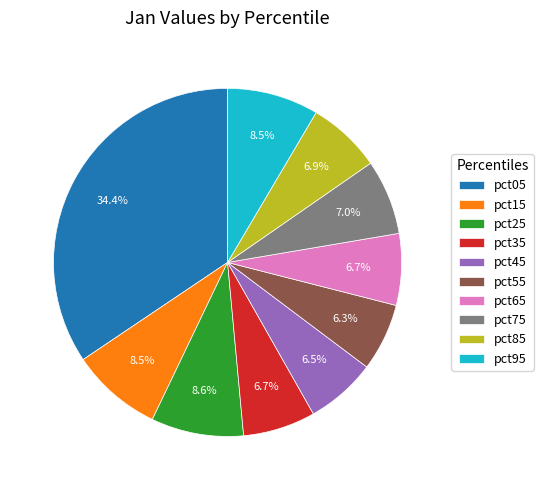

The pct95 slice represents 1% of the pie. True or false?

False